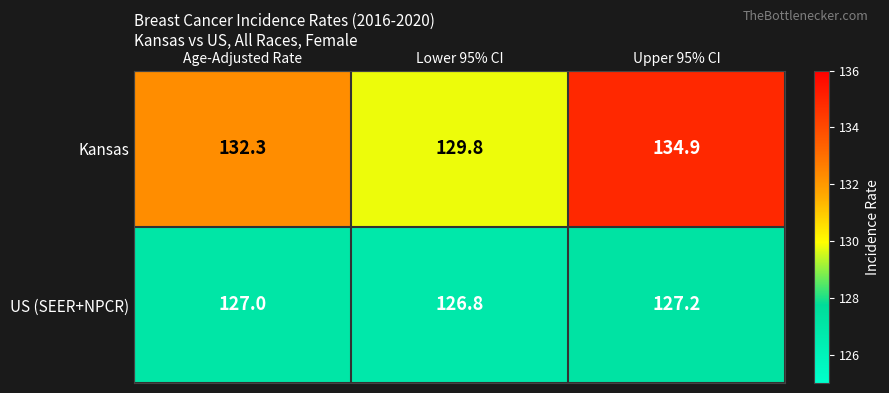

Which series has the largest range (max minus min)?

Kansas